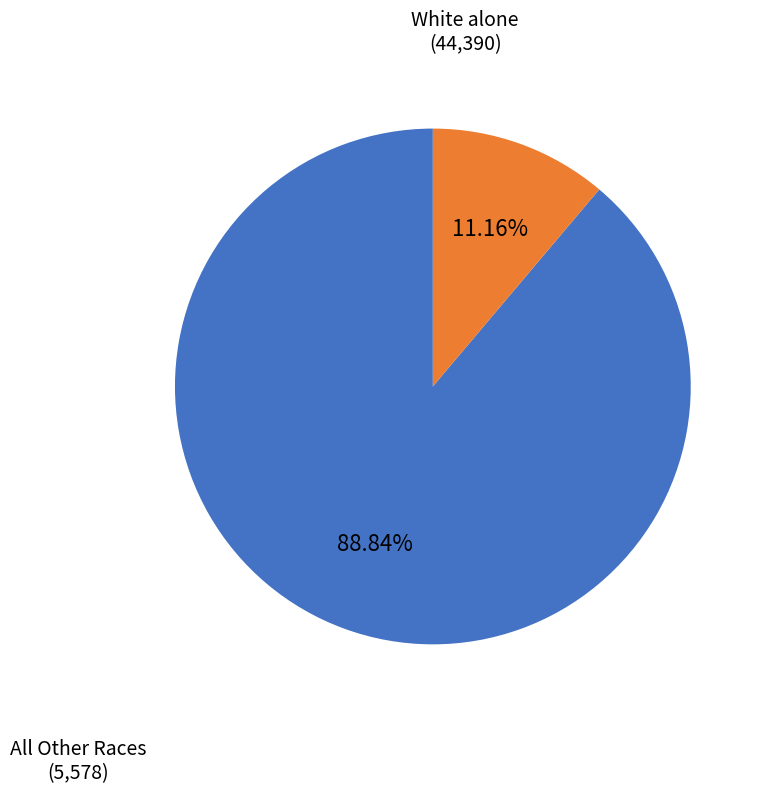

Does any single category account for the majority?

Yes